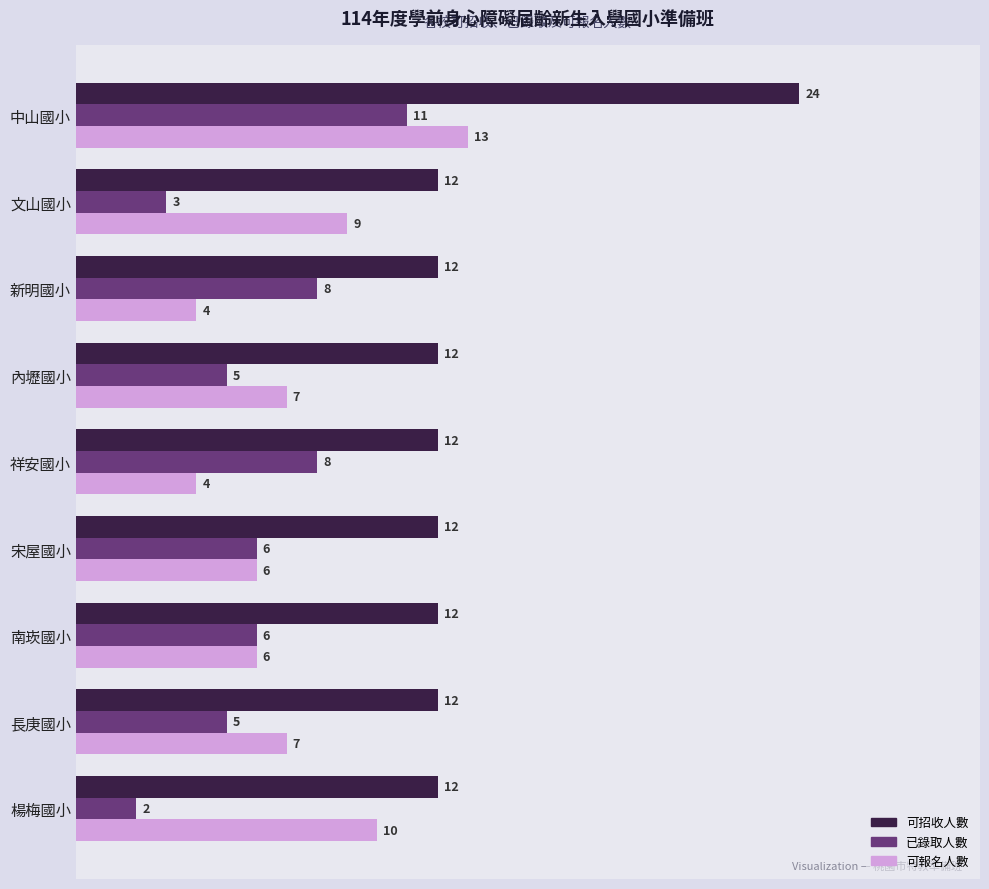

Which series has the largest range (max minus min)?

可招收人數